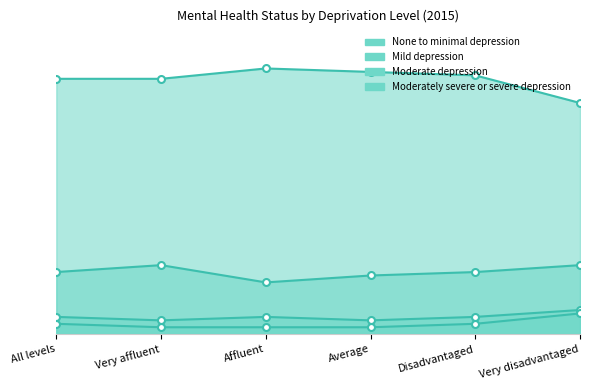

What are all the series names shown in the legend?

None to minimal depression, Mild depression, Moderate depression, Moderately severe or severe depression